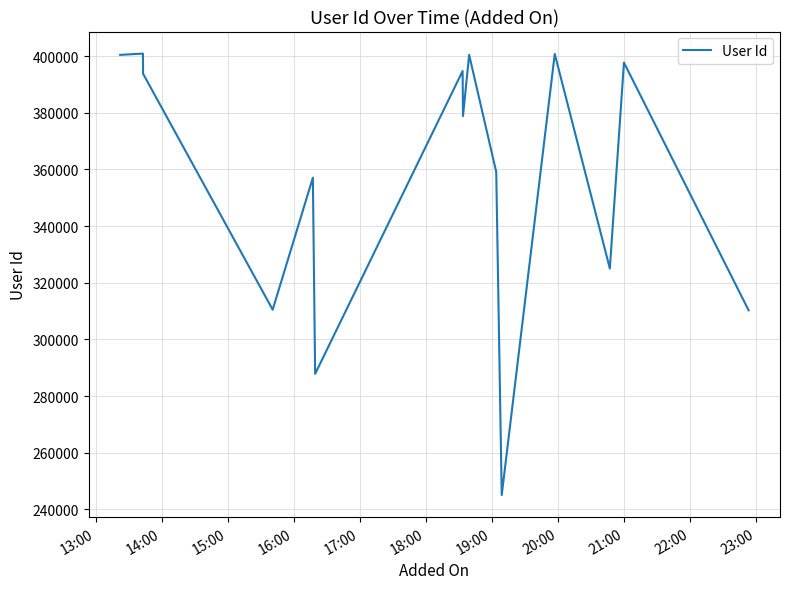

What is the greatest value displayed?

400897